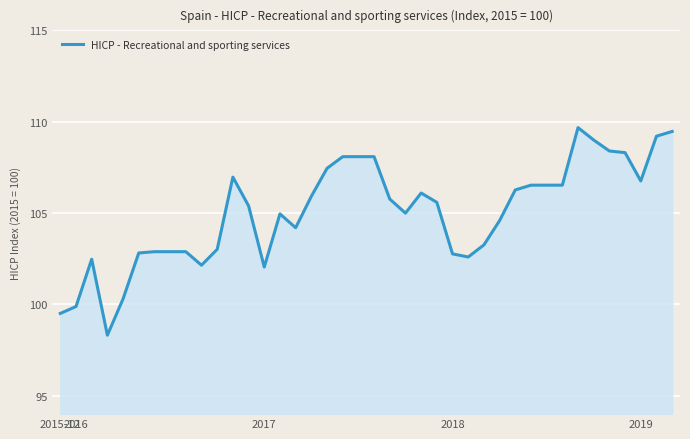

What is the difference between the maximum and minimum values?

11.4